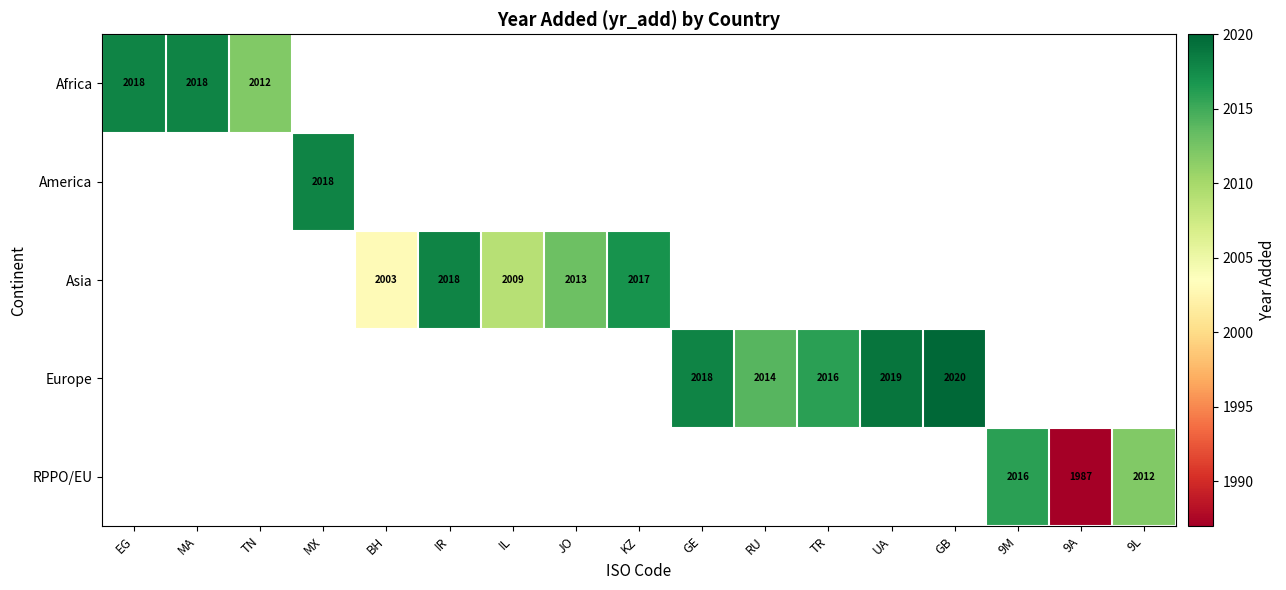

Is it true that Europe equals 3331 at GB?

False